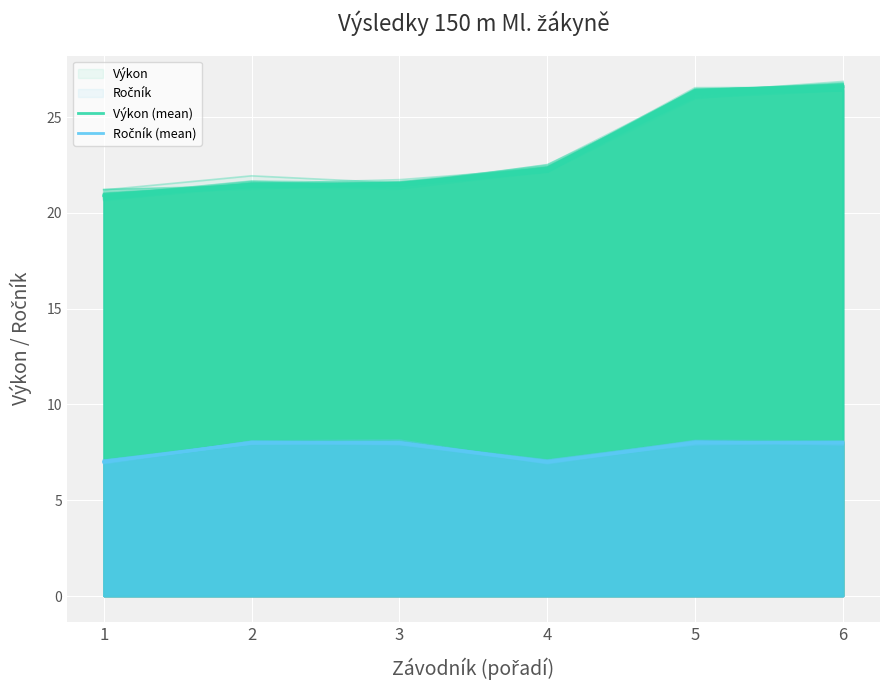

How many series are shown in this chart?

2